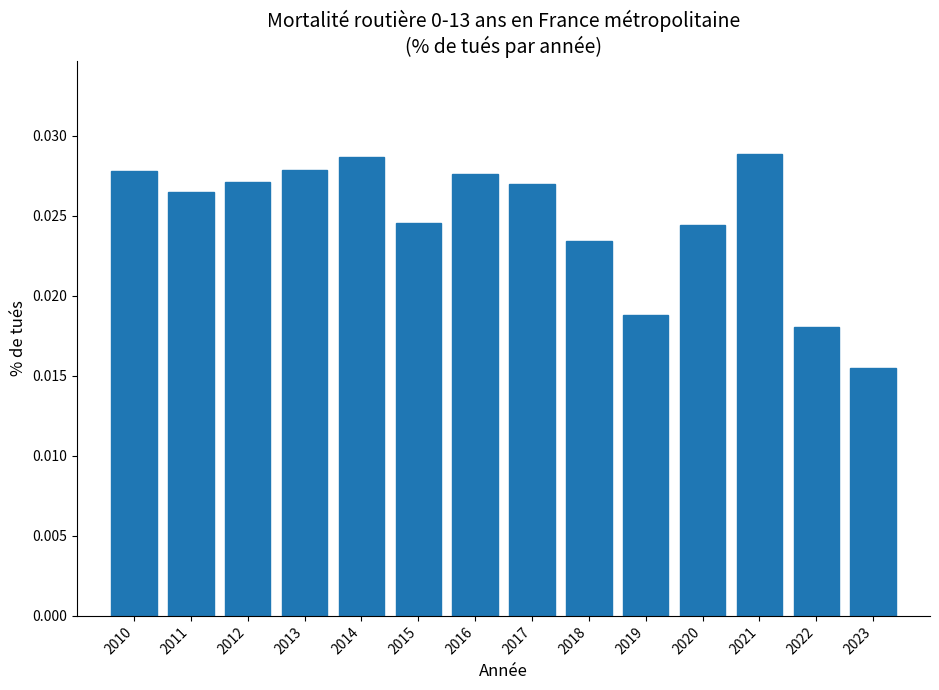

Between 2019 and 2021, which is larger?

2021